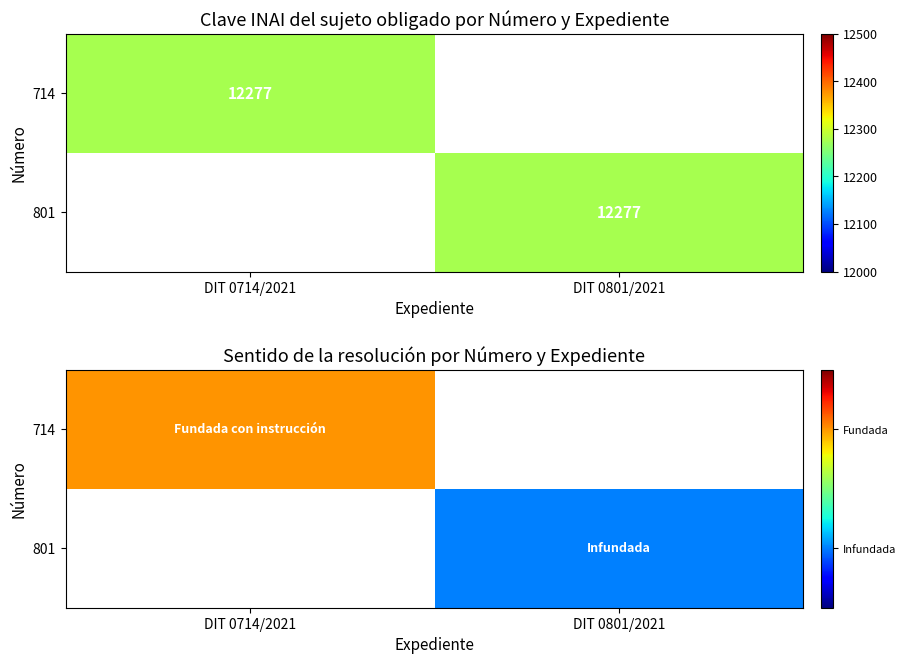

Is it true that 714 equals 1.0 at DIT 0714/2021?

True